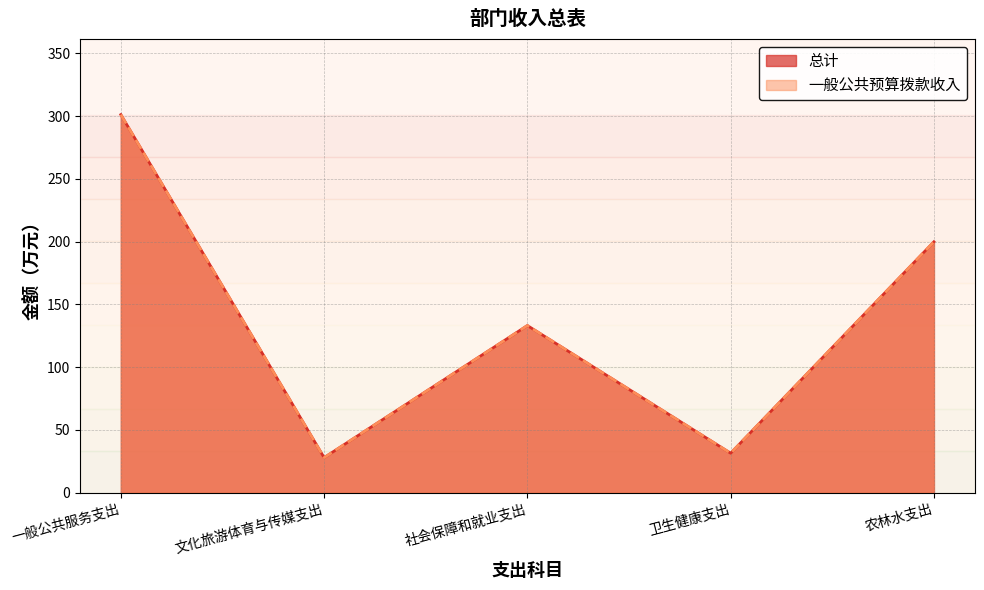

How many data points does each series have?

5